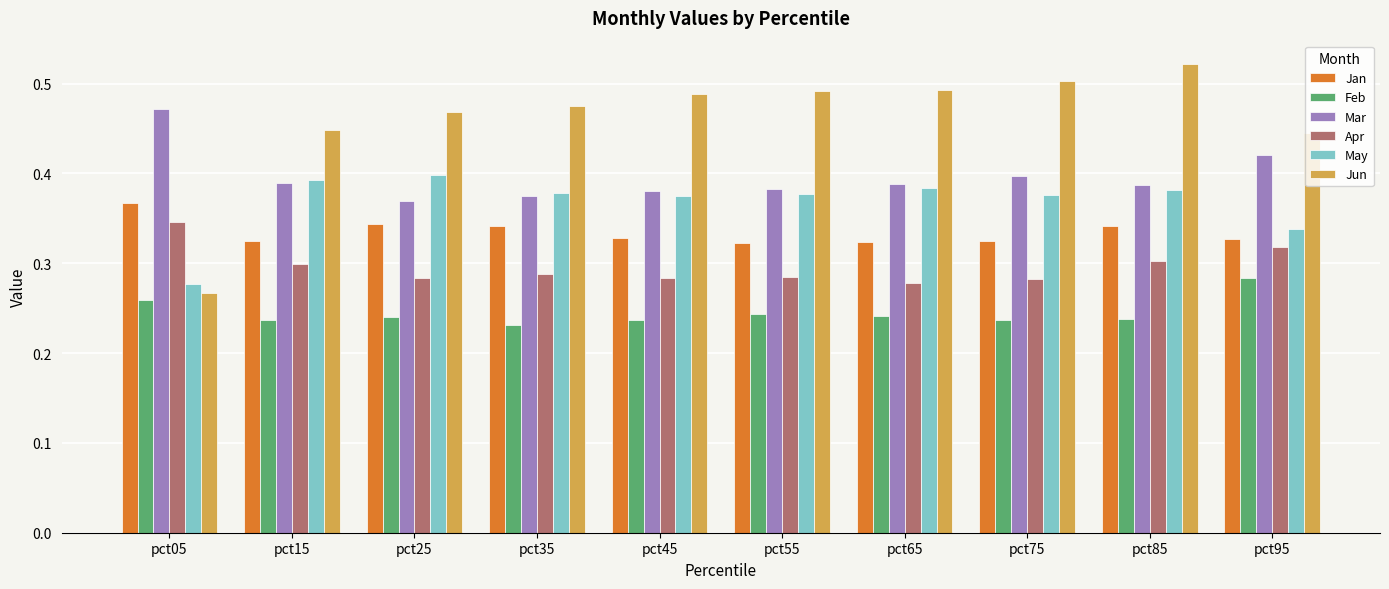

Which series changed the most between pct05 and pct85?

Jun